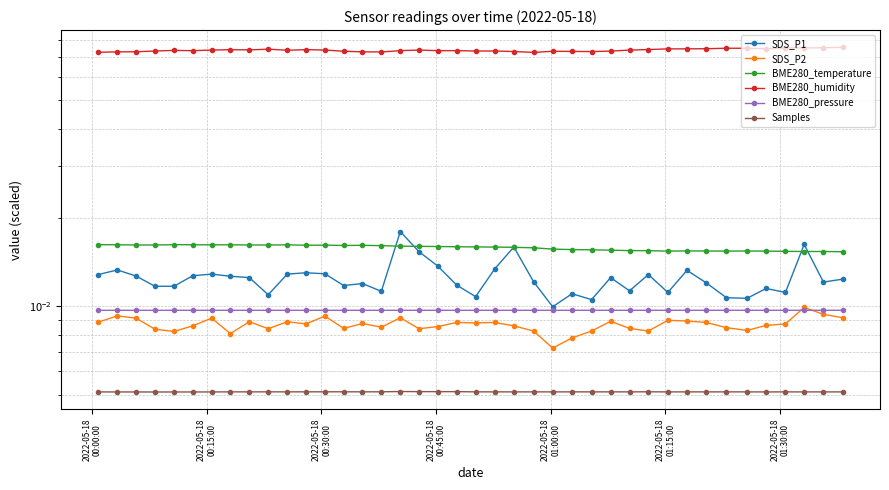

Does the chart have visible grid lines?

Yes